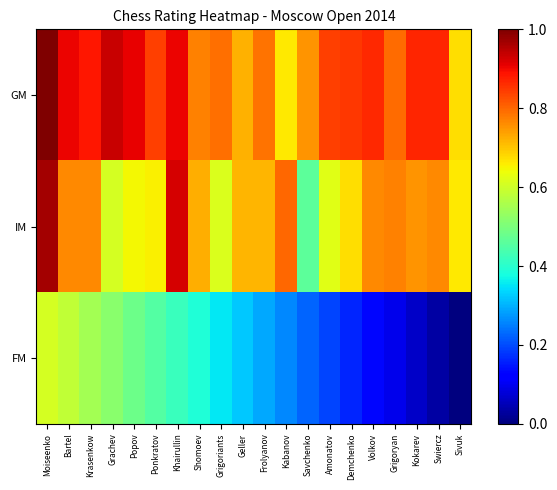

Reading right to left, transcribe all the data shown in this chart.

GM: Sivuk=0.7	Swiercz=0.9	Kokarev=0.9	Grigoryan=0.8	Volkov=0.9	Demchenko=0.8	Amonatov=0.8	Savchenko=0.8	Kabanov=0.7	Frolyanov=0.8	Geller=0.7	Grigoriants=0.8	Shomoev=0.8	Khairullin=0.9	Ponkratov=0.8	Popov=0.9	Grachev=0.9	Krasenkow=0.9	Bartel=0.9	Moiseenko=1.0
IM: Sivuk=0.7	Swiercz=0.8	Kokarev=0.8	Grigoryan=0.8	Volkov=0.8	Demchenko=0.7	Amonatov=0.6	Savchenko=0.5	Kabanov=0.8	Frolyanov=0.7	Geller=0.7	Grigoriants=0.6	Shomoev=0.7	Khairullin=0.9	Ponkratov=0.7	Popov=0.6	Grachev=0.6	Krasenkow=0.8	Bartel=0.8	Moiseenko=1.0
FM: Sivuk=0.0	Swiercz=0.0	Kokarev=0.1	Grigoryan=0.1	Volkov=0.1	Demchenko=0.2	Amonatov=0.2	Savchenko=0.2	Kabanov=0.3	Frolyanov=0.3	Geller=0.3	Grigoriants=0.4	Shomoev=0.4	Khairullin=0.4	Ponkratov=0.5	Popov=0.5	Grachev=0.5	Krasenkow=0.5	Bartel=0.6	Moiseenko=0.6